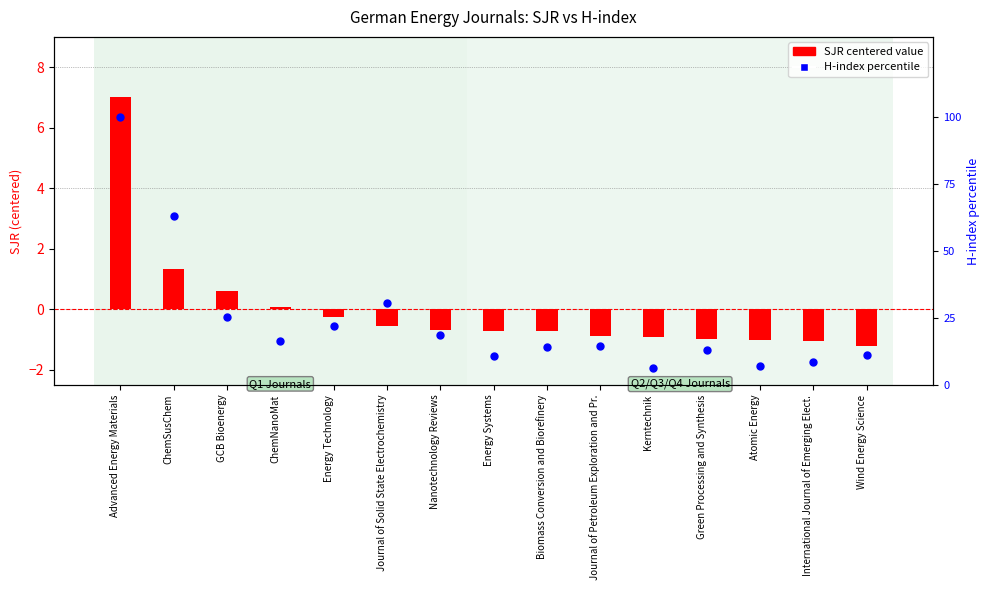

Which series contains the lowest Y value?

SJR (centered)